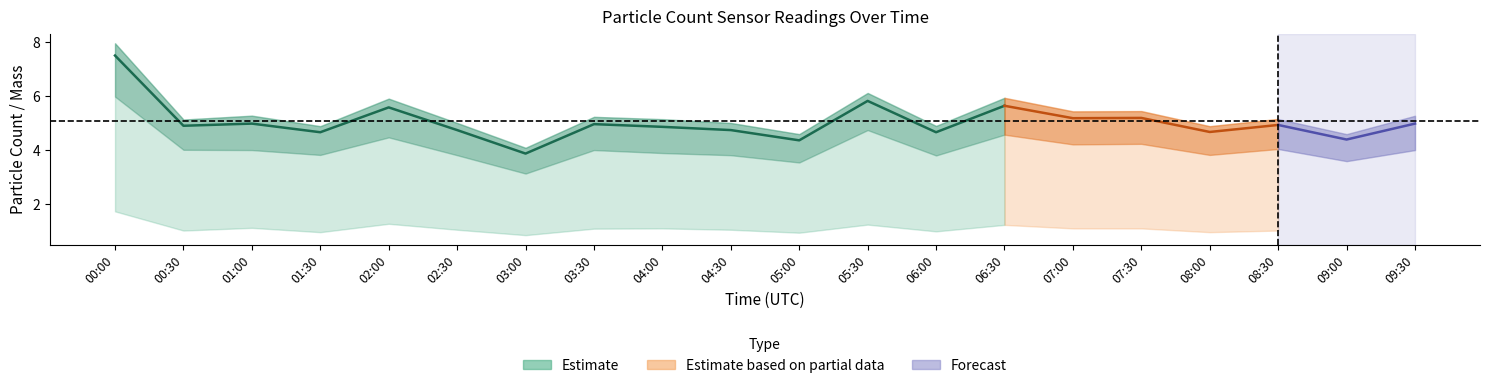

Is it true that N1 equals 7.7 at 07:00?

False